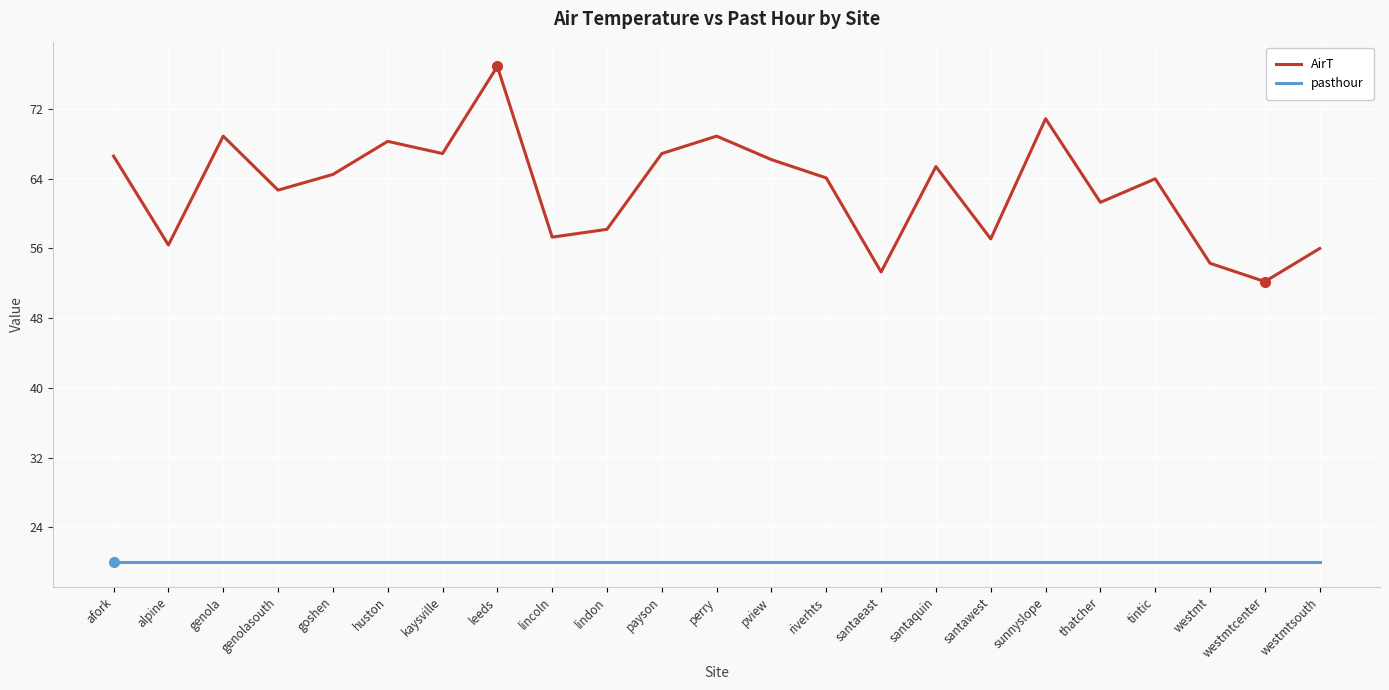

The pasthour series shows 20.0 at tintic. True or false?

True